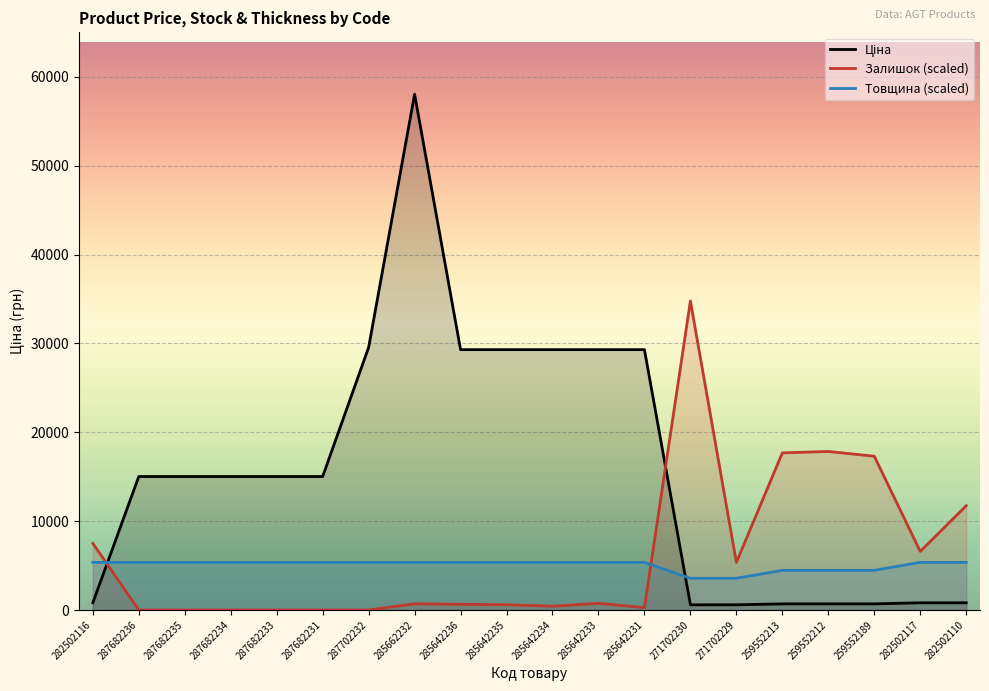

Between 285642231 and 282502110, which series saw the biggest shift?

Ціна